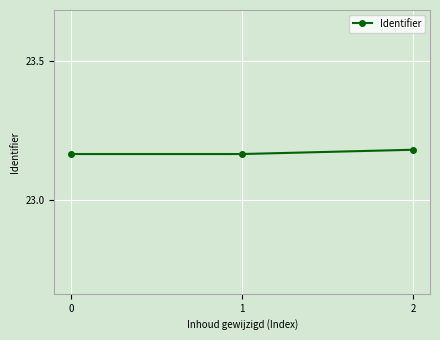

How many values are between 23 and 24?

3